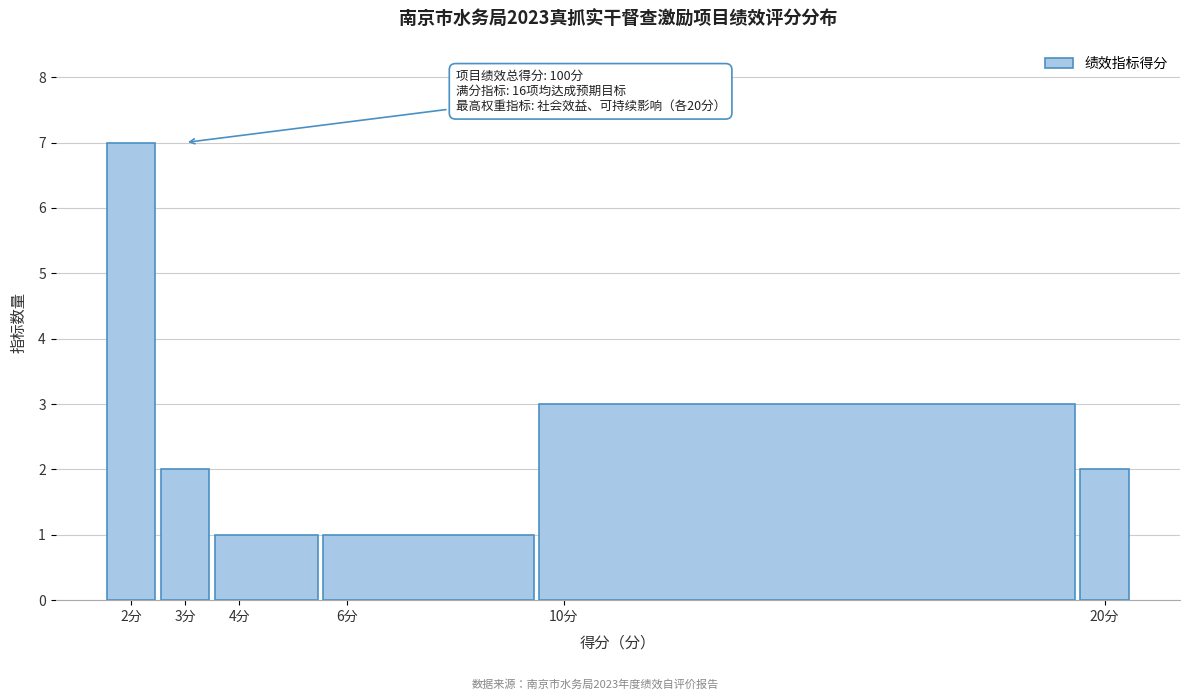

Which range on the x-axis has the tallest bar?

1.5 to 2.5